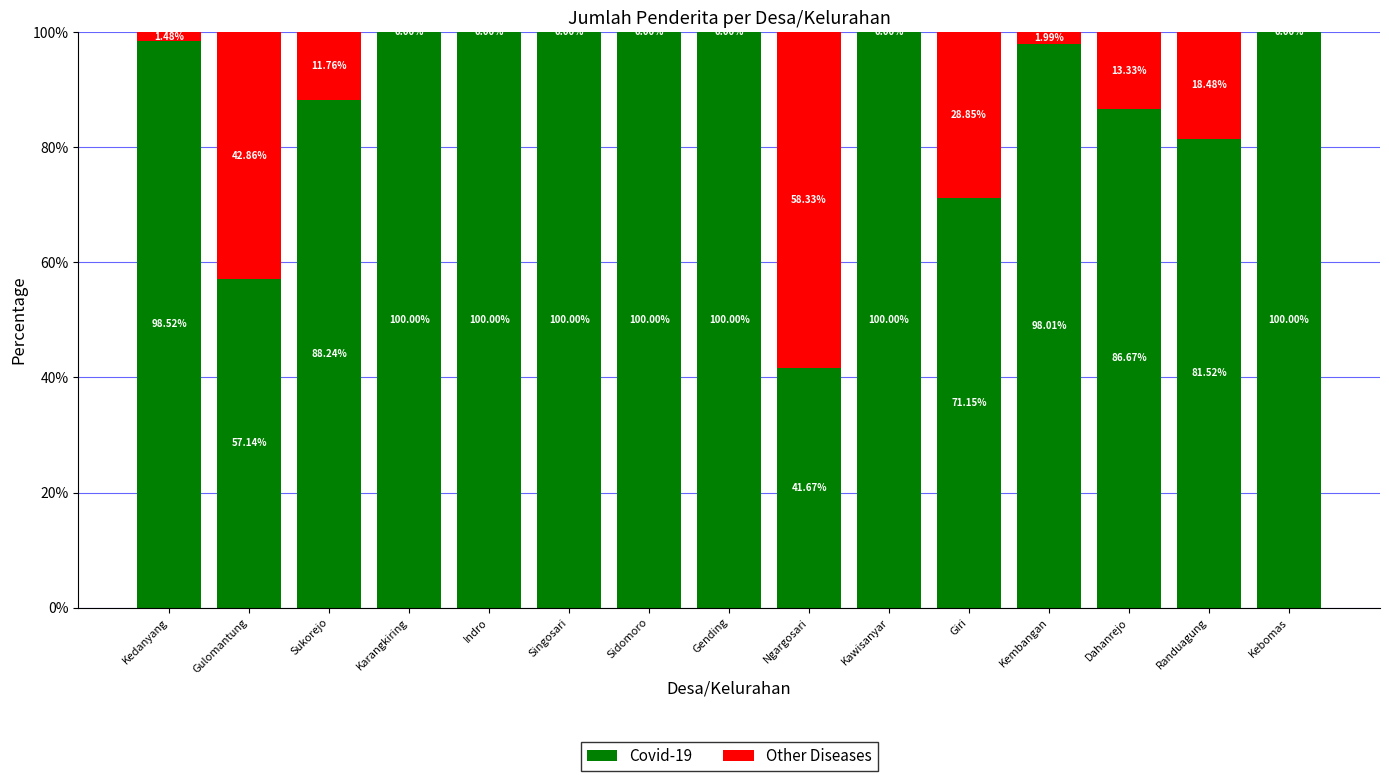

How many data points does each series have?

15